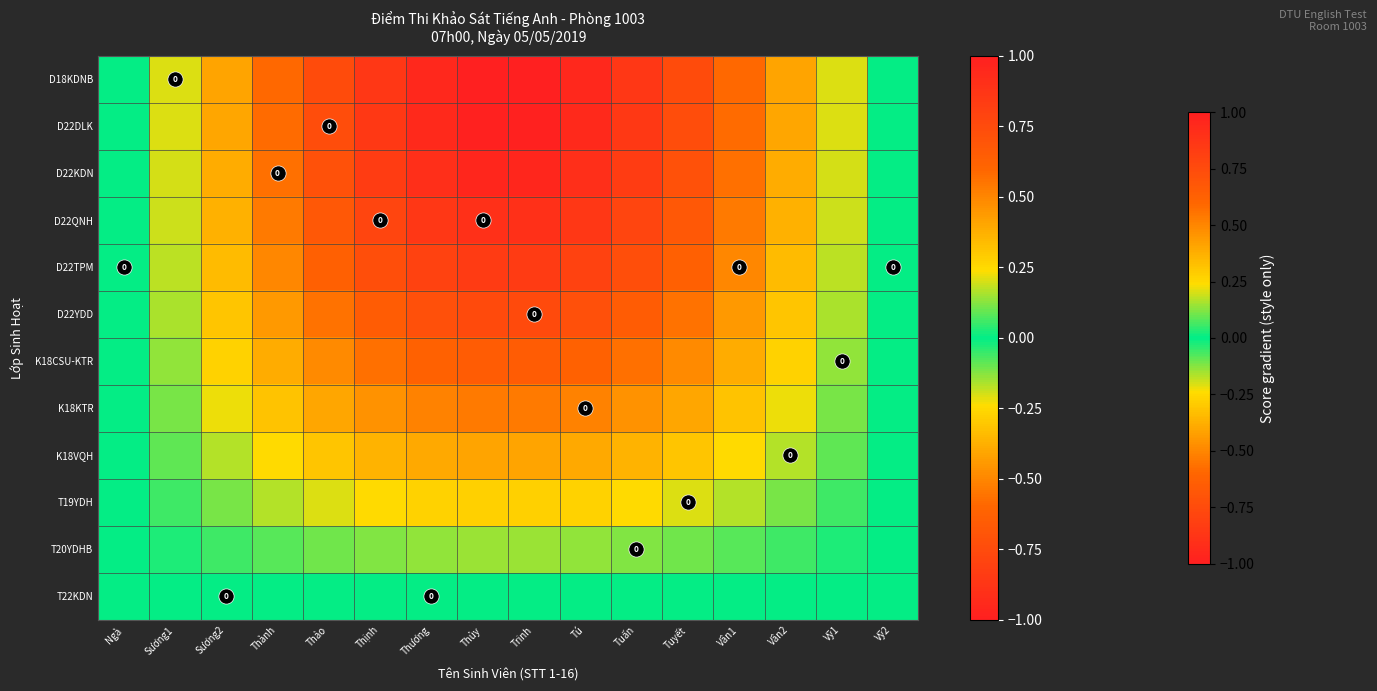

What is the total value across all series at Tú?

7.1